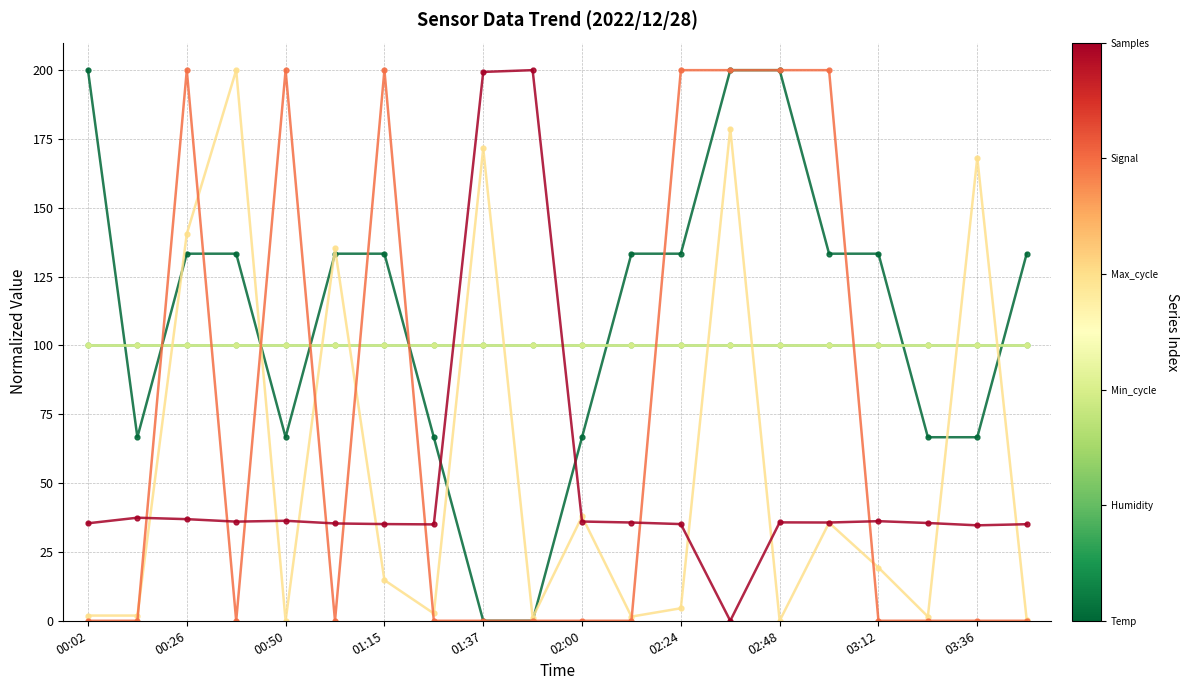

Does the chart have visible grid lines?

Yes